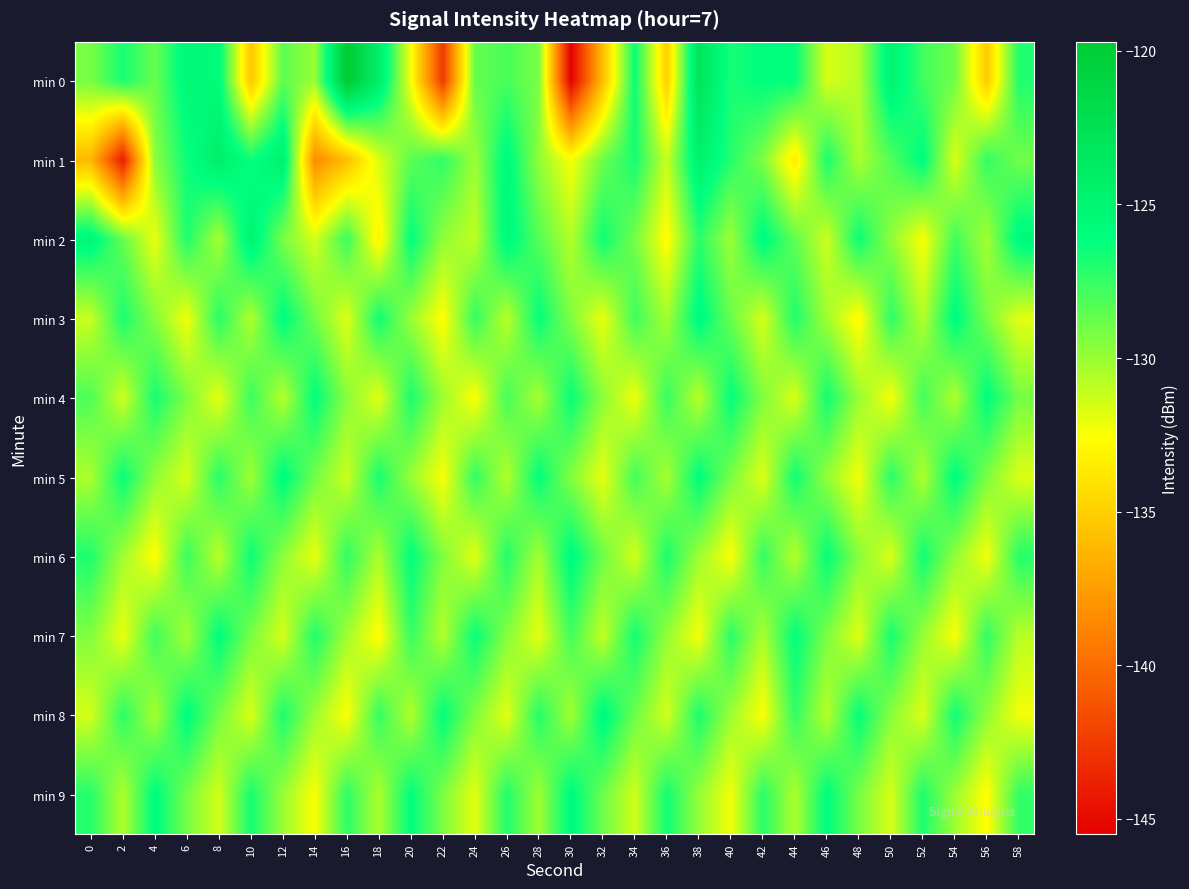

Reading left to right, transcribe all the data shown in this chart.

min 0: 0=-129.1	2=-126.8	4=-128.8	6=-125.4	8=-125.7	10=-135.4	12=-128.5	14=-130.0	16=-119.7	18=-124.2	20=-132.4	22=-142.6	24=-128.7	26=-128.0	28=-129.2	30=-145.5	32=-135.8	34=-126.4	36=-135.0	38=-122.9	40=-126.7	42=-126.1	44=-126.2	46=-131.6	48=-130.7	50=-124.9	52=-127.8	54=-129.0	56=-135.2	58=-127.0
min 1: 0=-136.1	2=-144.1	4=-129.6	6=-126.5	8=-124.2	10=-126.4	12=-124.4	14=-138.4	16=-135.9	18=-131.7	20=-128.5	22=-127.3	24=-130.1	26=-125.6	28=-129.8	30=-132.4	32=-128.9	34=-126.7	36=-131.2	38=-124.5	40=-127.1	42=-129.3	44=-133.6	46=-126.8	48=-130.5	50=-128.2	52=-125.9	54=-131.7	56=-127.4	58=-129.0
min 2: 0=-125.3	2=-128.7	4=-132.1	6=-126.9	8=-130.4	10=-124.8	12=-129.2	14=-131.5	16=-127.6	18=-133.2	20=-126.1	22=-129.8	24=-131.0	26=-125.4	28=-128.3	30=-130.7	32=-126.5	34=-129.1	36=-132.8	38=-127.2	40=-130.1	42=-125.7	44=-128.6	46=-131.3	48=-126.4	50=-129.7	52=-132.5	54=-127.8	56=-130.3	58=-125.5
min 3: 0=-131.2	2=-126.8	4=-129.5	6=-132.3	8=-127.1	10=-130.6	12=-125.9	14=-129.0	16=-131.8	18=-126.5	20=-130.0	22=-132.7	24=-127.4	26=-130.9	28=-126.2	30=-129.4	32=-132.1	34=-127.7	36=-130.3	38=-125.6	40=-128.8	42=-131.6	44=-126.9	46=-130.2	48=-132.9	50=-127.3	52=-130.7	54=-125.8	56=-129.2	58=-131.9
min 4: 0=-128.1	2=-131.4	4=-126.7	6=-129.3	8=-132.0	10=-127.6	12=-130.8	14=-126.1	16=-129.6	18=-131.9	20=-126.8	22=-130.1	24=-132.6	26=-127.9	28=-130.4	30=-126.3	32=-129.7	34=-132.2	36=-127.5	38=-130.9	40=-126.2	42=-129.4	44=-131.7	46=-126.6	48=-130.0	50=-132.4	52=-127.8	54=-130.6	56=-126.0	58=-129.1
min 5: 0=-130.5	2=-126.3	4=-129.8	6=-131.6	8=-127.1	10=-130.2	12=-125.8	14=-129.0	16=-131.3	18=-126.7	20=-130.0	22=-132.5	24=-127.4	26=-130.7	28=-126.1	30=-129.5	32=-132.0	34=-127.8	36=-130.4	38=-126.0	40=-129.2	42=-131.8	44=-126.5	46=-129.9	48=-132.3	50=-127.2	52=-130.6	54=-125.9	56=-129.3	58=-131.7
min 6: 0=-126.9	2=-130.2	4=-132.7	6=-127.6	8=-130.9	10=-126.4	12=-129.7	14=-132.1	16=-127.3	18=-130.5	20=-126.1	22=-129.4	24=-131.9	26=-127.0	28=-130.3	30=-125.7	32=-128.9	34=-131.5	36=-126.8	38=-130.1	40=-132.6	42=-127.4	44=-130.8	46=-126.2	48=-129.6	50=-131.7	52=-126.5	54=-129.8	56=-132.3	58=-127.1
min 7: 0=-129.4	2=-132.1	4=-127.7	6=-130.3	8=-126.0	10=-129.2	12=-131.6	14=-126.9	16=-130.2	18=-132.8	20=-127.5	22=-130.7	24=-126.3	26=-129.5	28=-132.0	30=-127.8	32=-131.1	34=-126.6	36=-129.9	38=-132.4	40=-127.2	42=-130.5	44=-126.1	46=-129.3	48=-131.8	50=-126.7	52=-130.0	54=-132.5	56=-127.4	58=-130.8
min 8: 0=-131.5	2=-127.2	4=-130.4	6=-125.9	8=-129.1	10=-131.7	12=-126.8	14=-130.1	16=-132.6	18=-127.4	20=-130.7	22=-126.1	24=-129.4	26=-131.9	28=-127.0	30=-130.3	32=-125.6	34=-128.9	36=-131.5	38=-126.8	40=-130.1	42=-132.6	44=-127.4	46=-130.8	48=-126.2	50=-129.6	52=-131.7	54=-126.5	56=-129.8	58=-132.3
min 9: 0=-127.1	2=-130.6	4=-125.9	6=-129.1	8=-131.5	10=-126.7	12=-130.0	14=-132.5	16=-127.3	18=-130.5	20=-126.1	22=-129.3	24=-131.9	26=-127.0	28=-130.2	30=-125.7	32=-128.9	34=-131.4	36=-126.6	38=-129.9	40=-132.3	42=-127.2	44=-130.5	46=-126.0	48=-129.2	50=-131.6	52=-126.9	54=-130.1	56=-132.7	58=-127.4